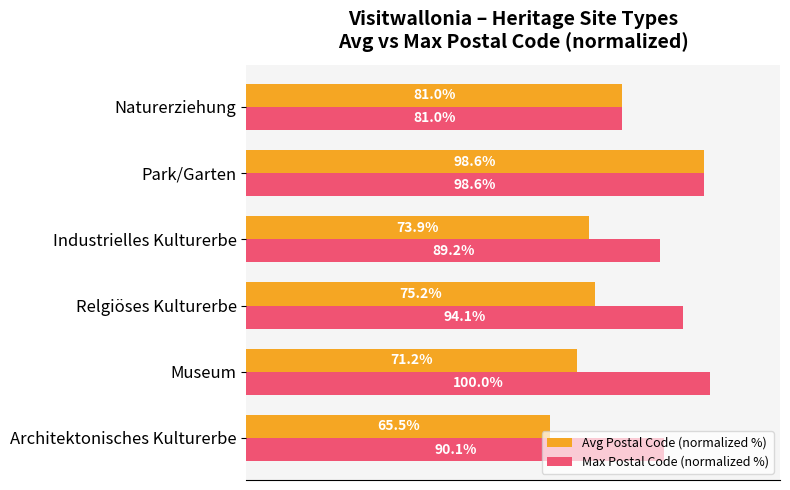

At which label is Max Postal Code (normalized %) closest to 90?

Architektonisches Kulturerbe